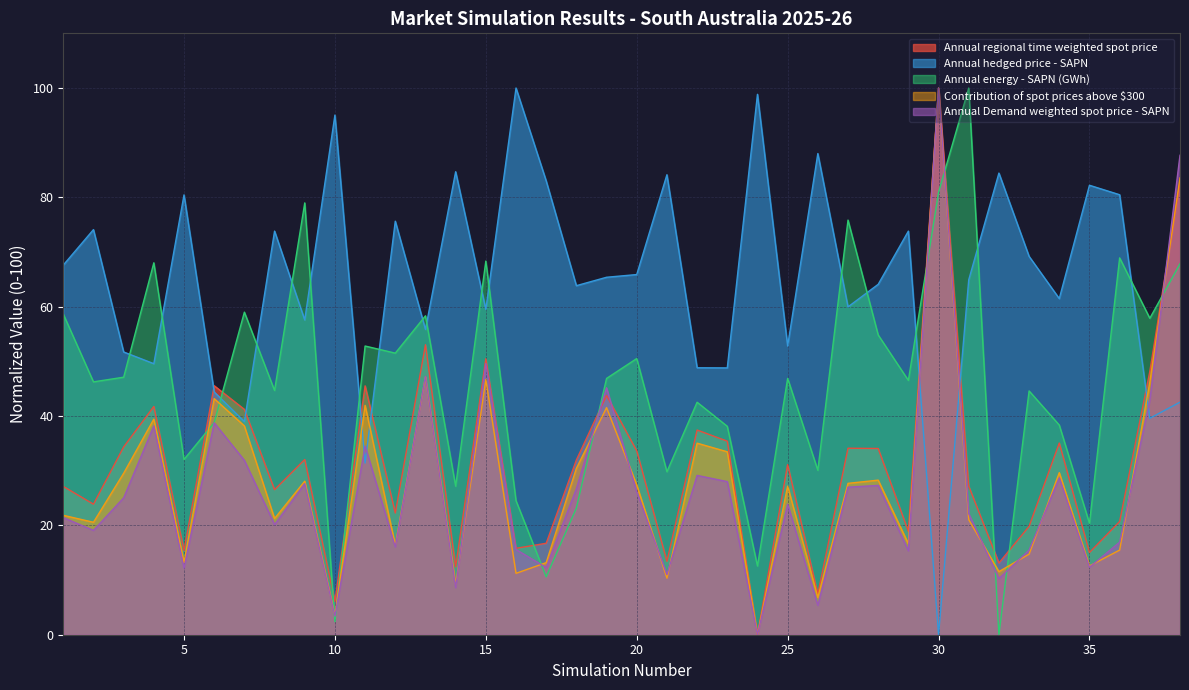

Which series ends up on top after the final intersection of Annual Demand weighted spot price - SAPN and Annual hedged price - SAPN?

Annual Demand weighted spot price - SAPN